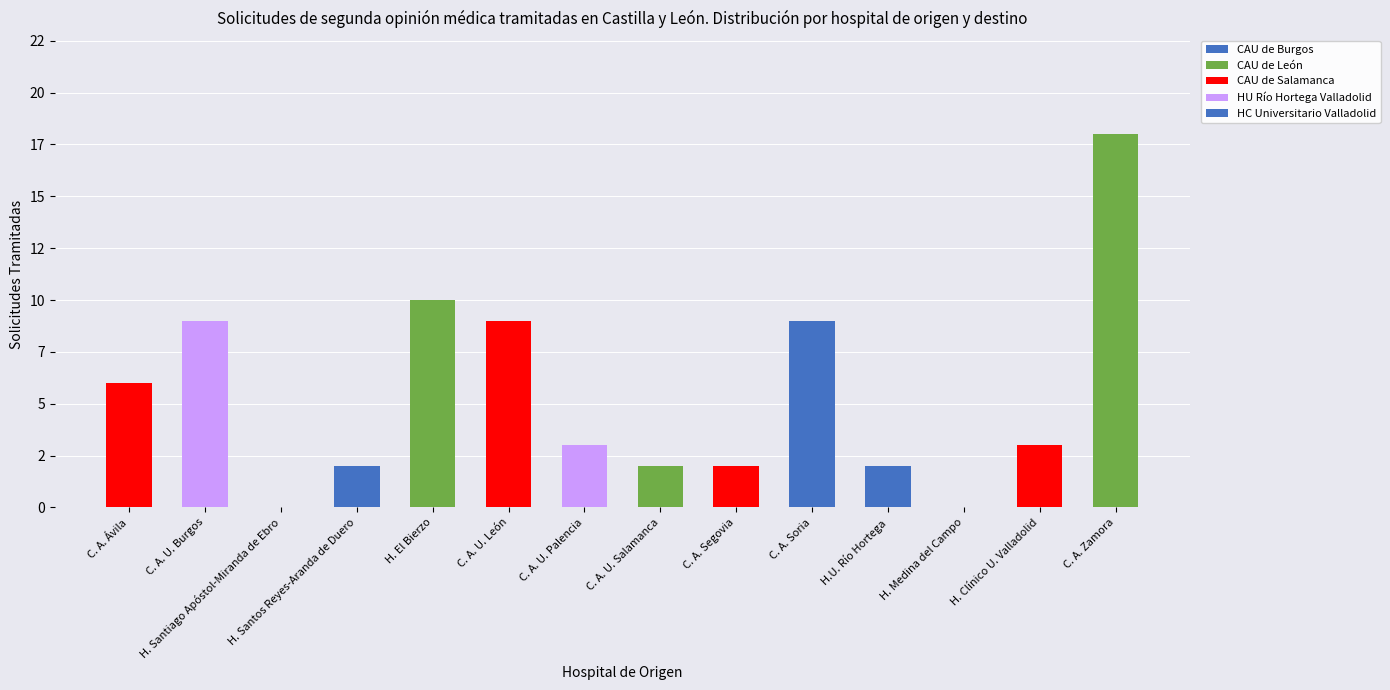

Does the chart contain stacked bars?

Yes